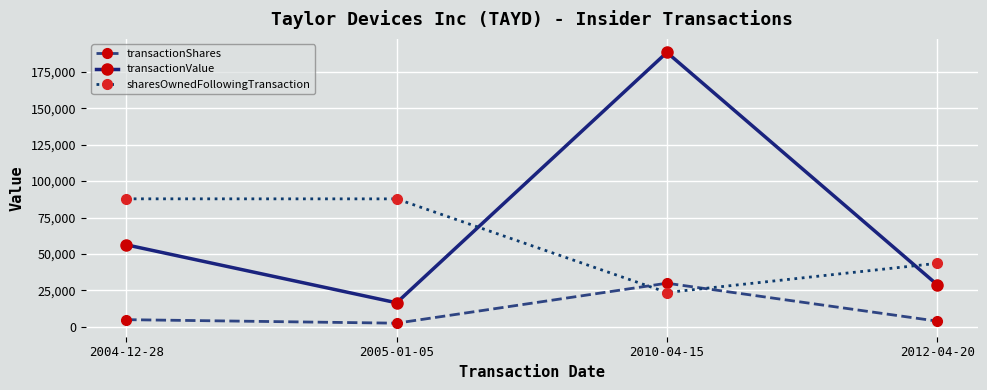

What is the minimum value for transactionValue?

16576